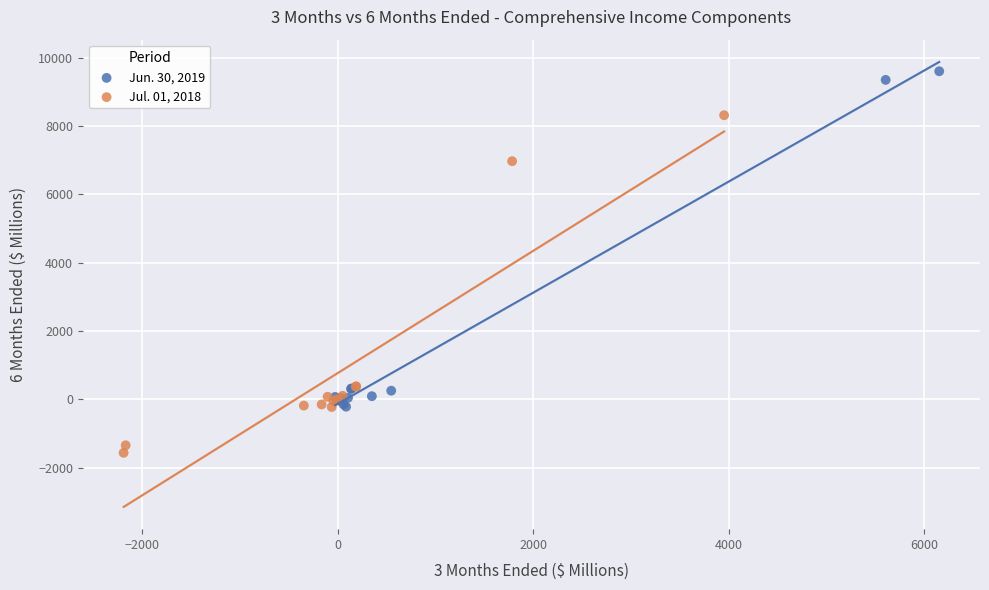

Which series contains the lowest Y value?

Jul. 01, 2018